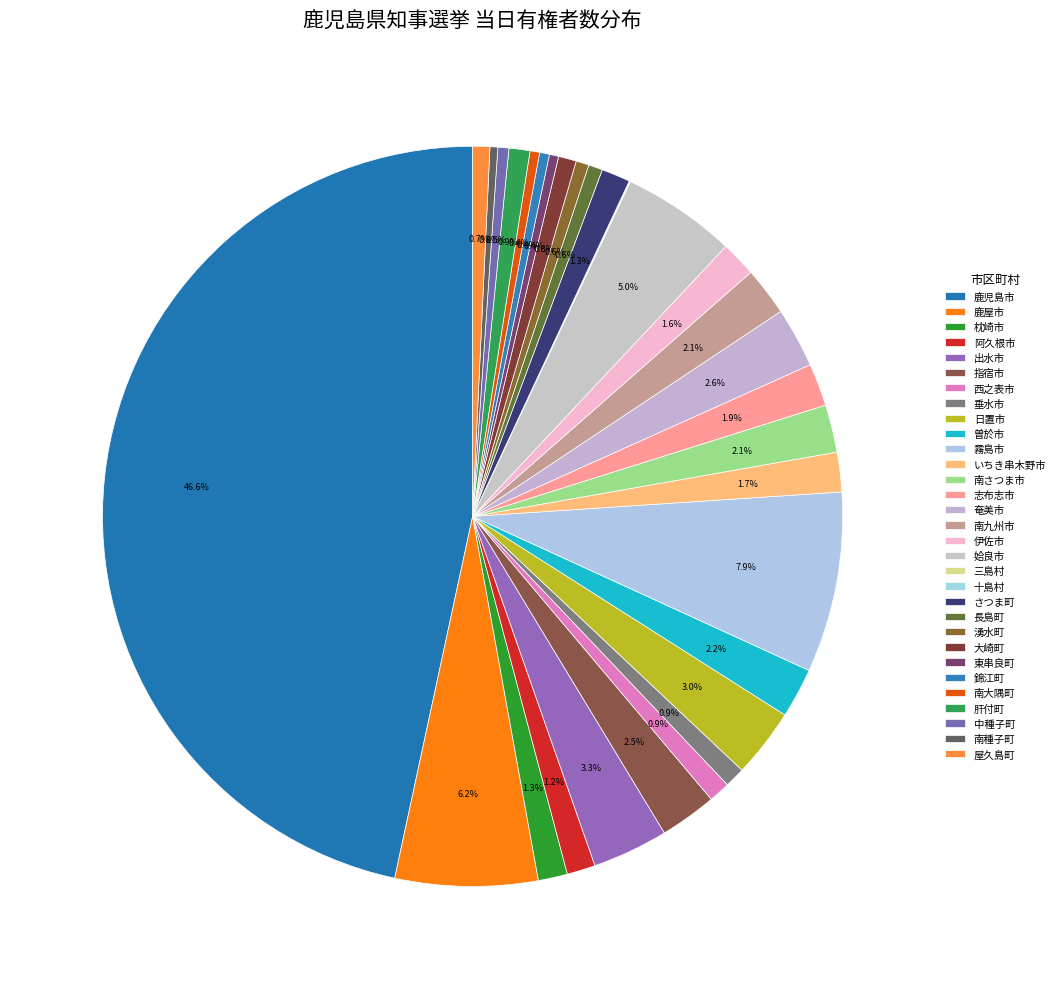

The 南さつま市 slice represents 10% of the pie. True or false?

False